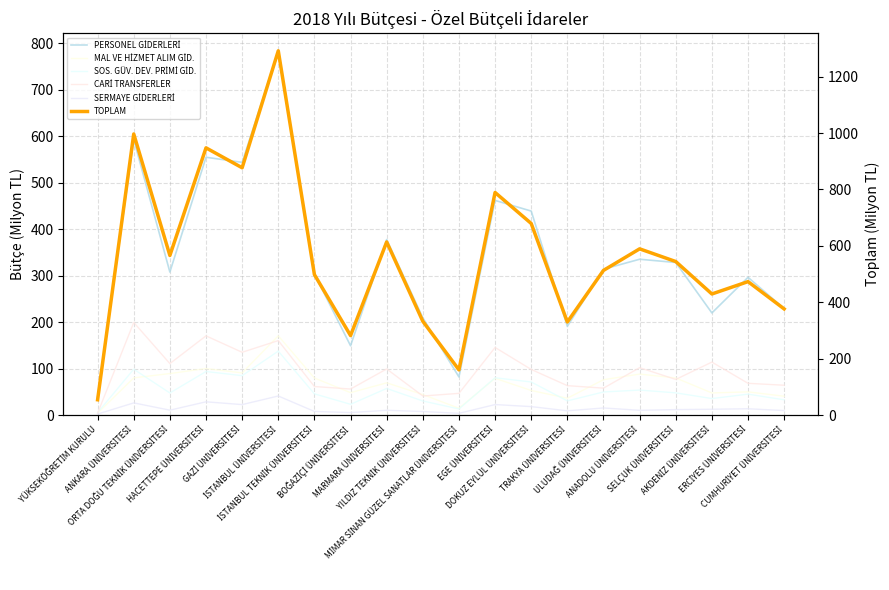

At which label does CARİ TRANSFERLER reach its minimum?

YÜKSEKÖĞRETİM KURULU